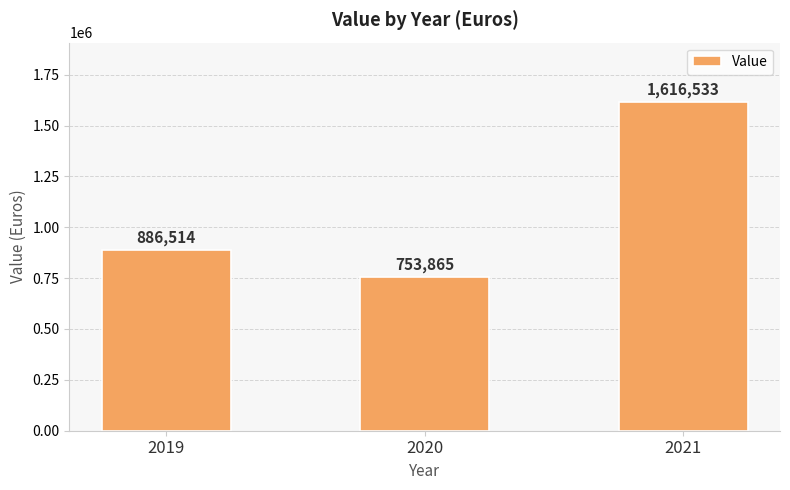

Are the bars horizontal?

No